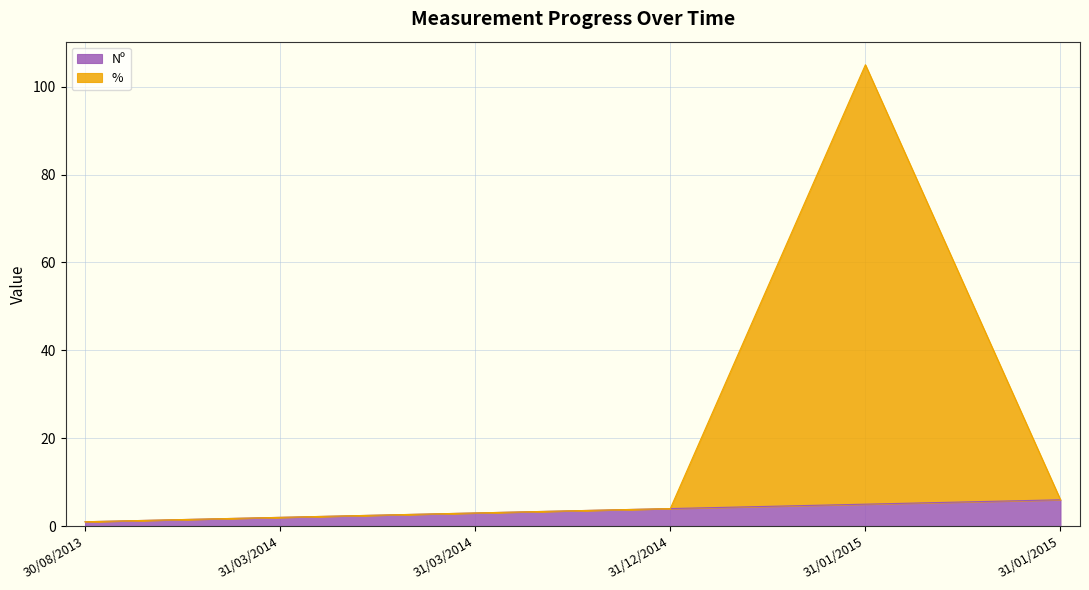

What is the sum of all % values?

121